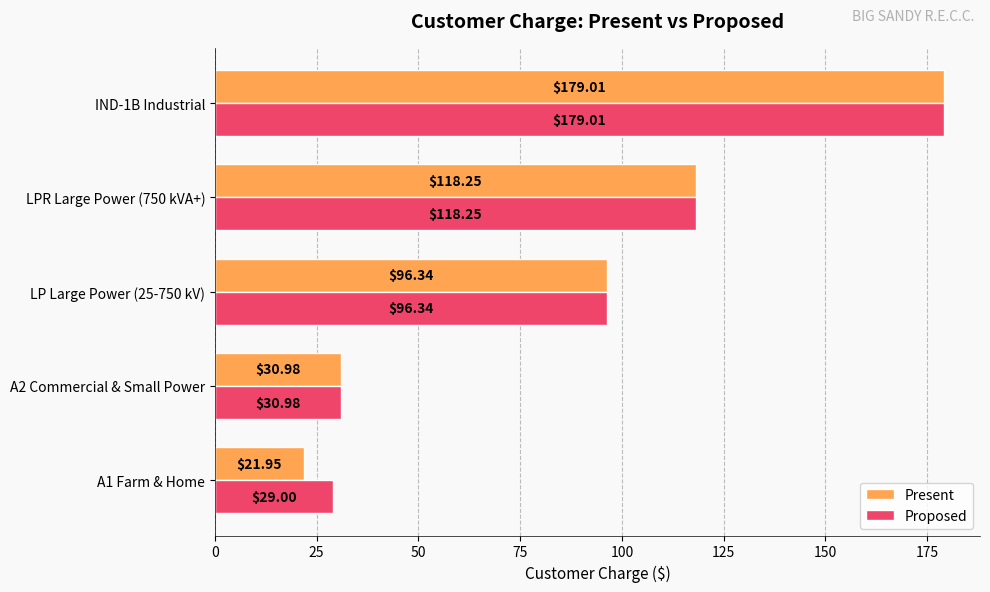

What is the sum of the Proposed values at IND-1B Industrial and LPR Large Power (750 kVA+)?

297.3